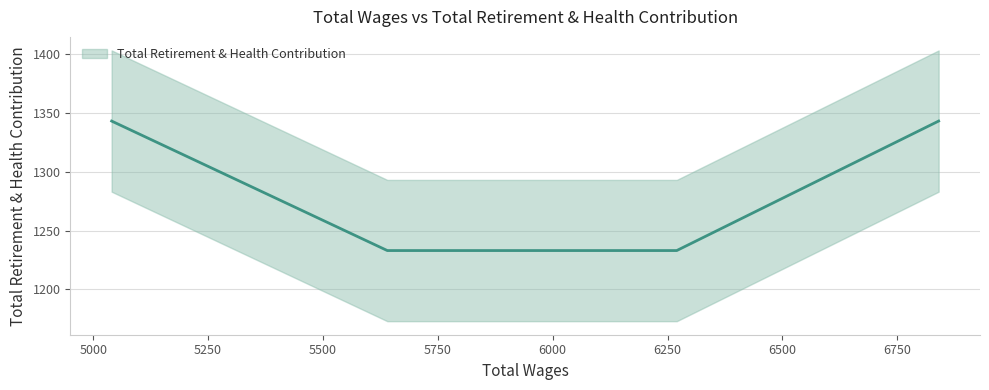

What is the difference between the maximum and minimum values?

110